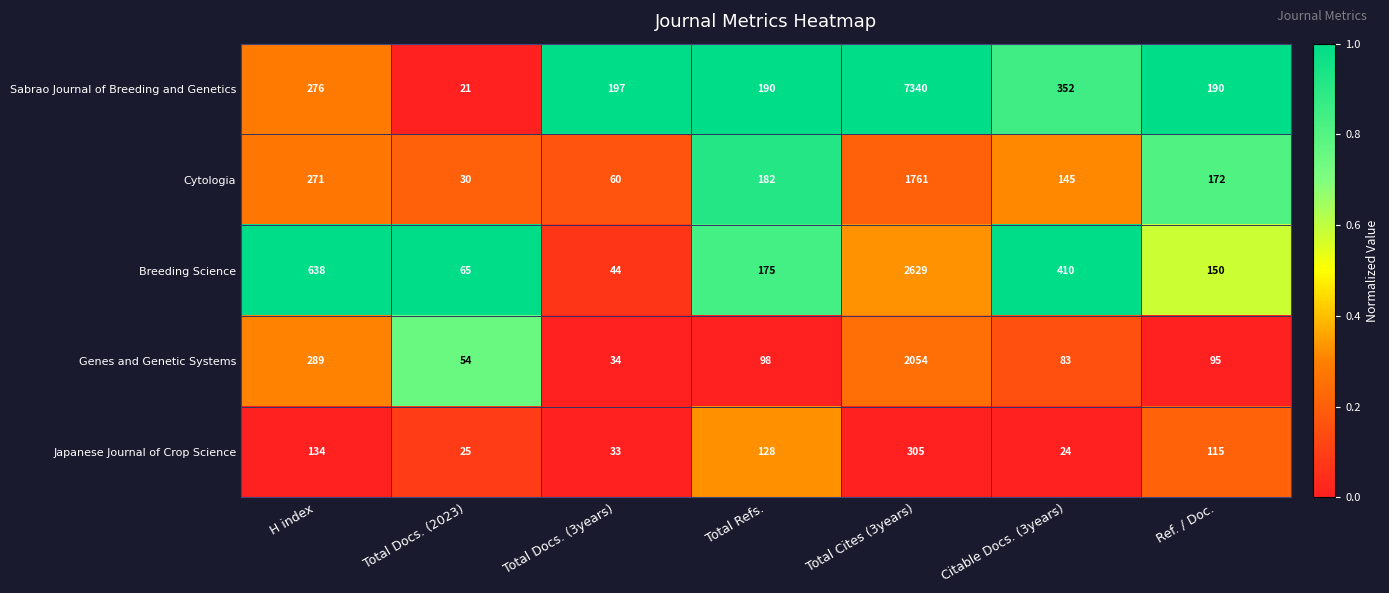

What is the difference between the highest and lowest values at Total Docs. (2023)?

44